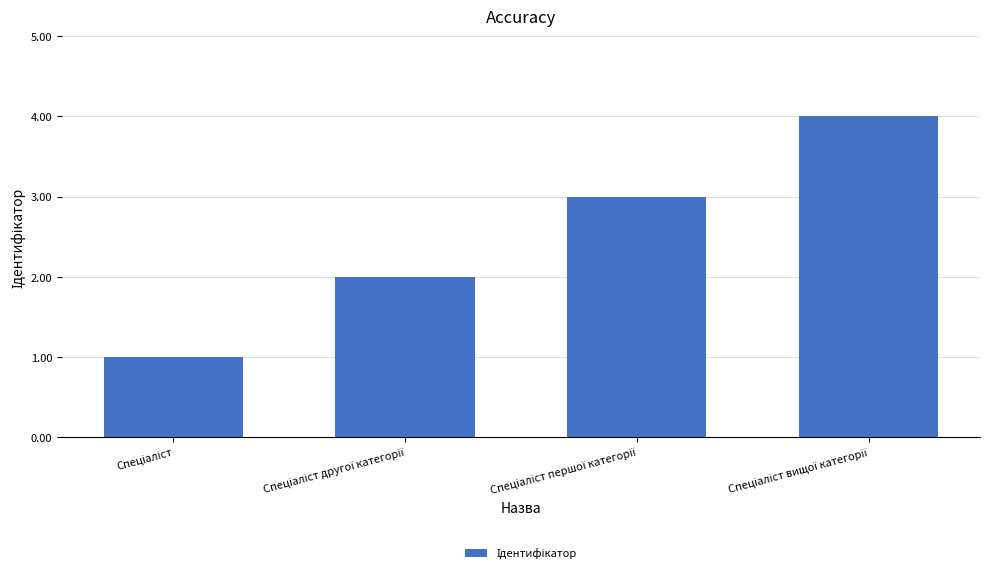

What is the difference between the second highest and second lowest values?

1